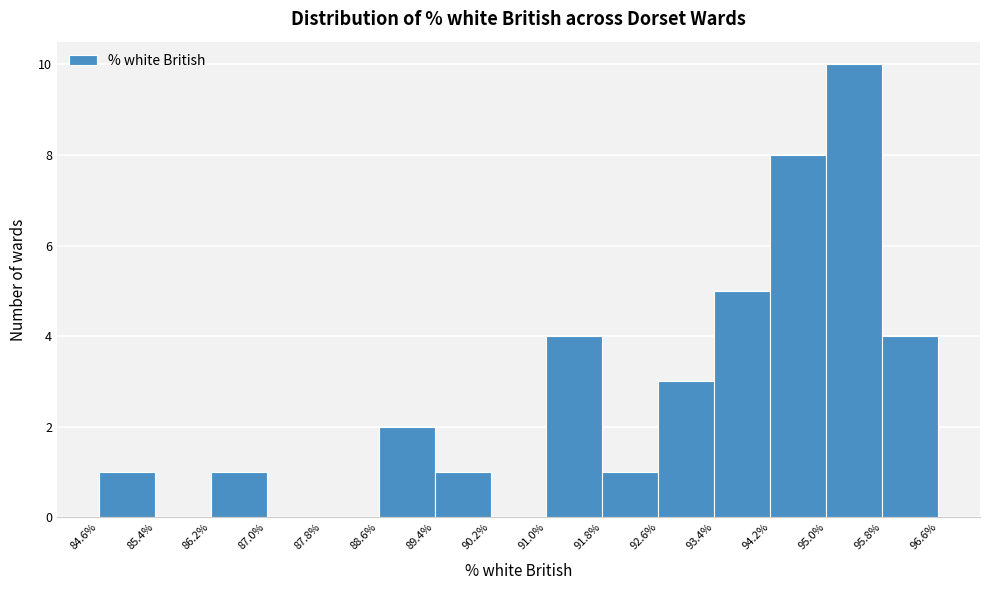

Reading left to right, list every bar in this chart as the range it spans on the x-axis followed by its height. The values are not printed on the chart, so give them approximately, as read against the axis.

84.6% to 85.4%: 1
85.4% to 86.2%: 0
86.2% to 87.0%: 1
87.0% to 87.8%: 0
87.8% to 88.6%: 0
88.6% to 89.4%: 2
89.4% to 90.2%: 1
90.2% to 91.0%: 0
91.0% to 91.8%: 4
91.8% to 92.6%: 1
92.6% to 93.4%: 3
93.4% to 94.2%: 5
94.2% to 95.0%: 8
95.0% to 95.8%: 10
95.8% to 96.6%: 4